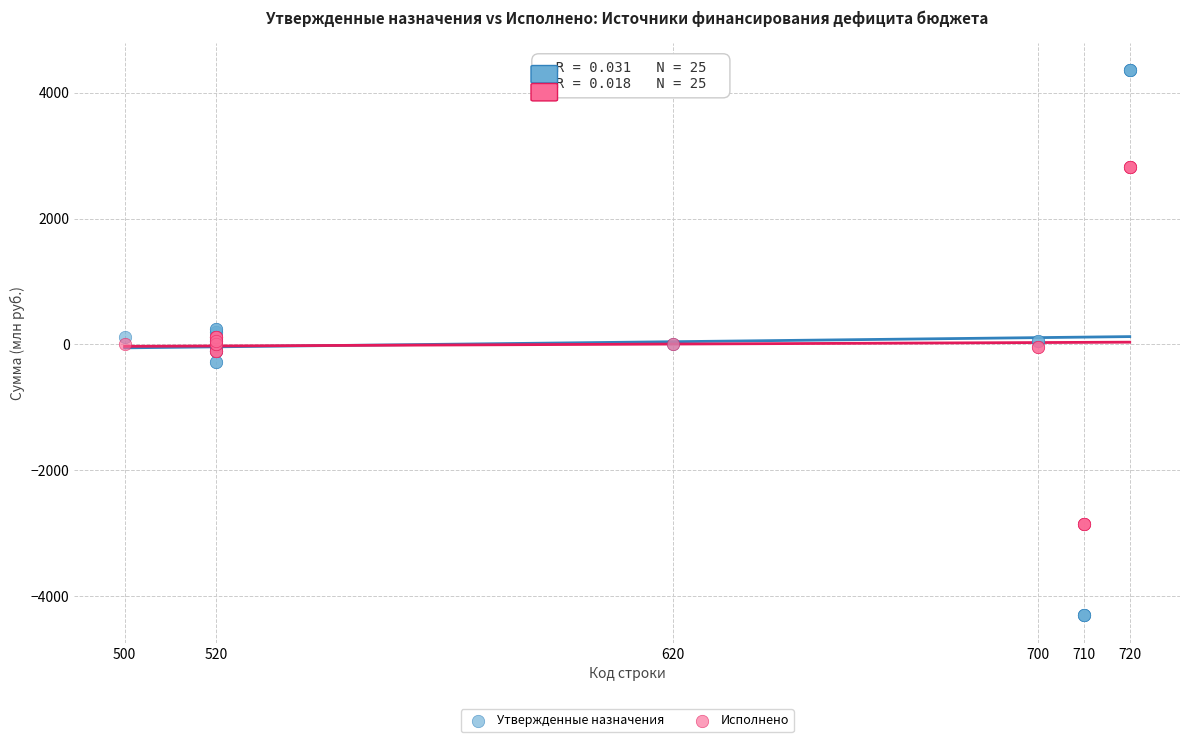

Which series reaches the maximum Y coordinate?

Утвержденные назначения